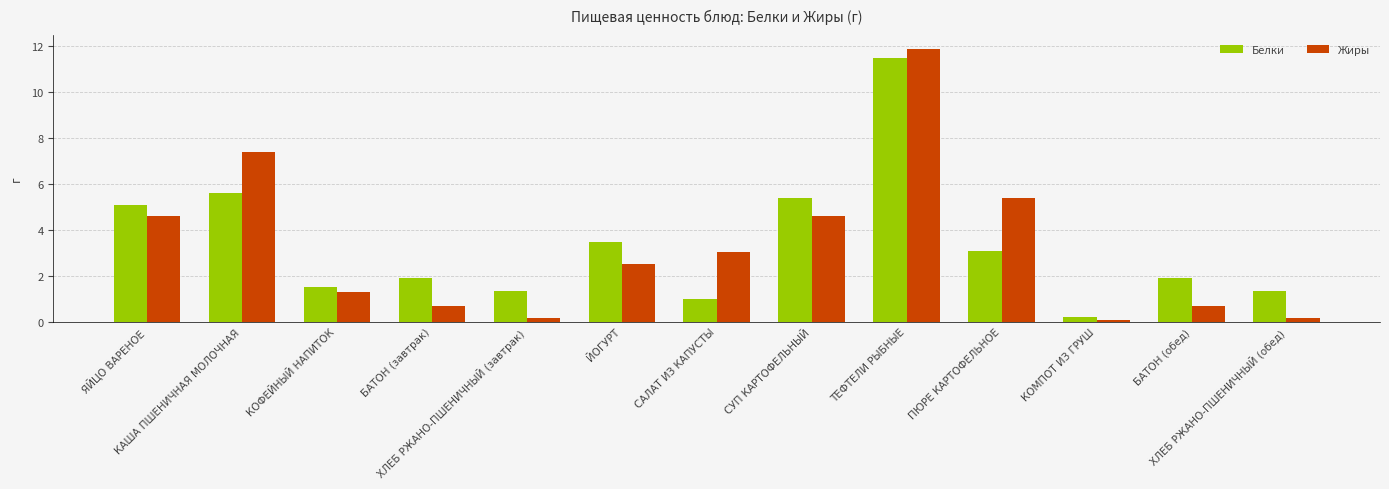

What are all the series names shown in the legend?

Белки, Жиры